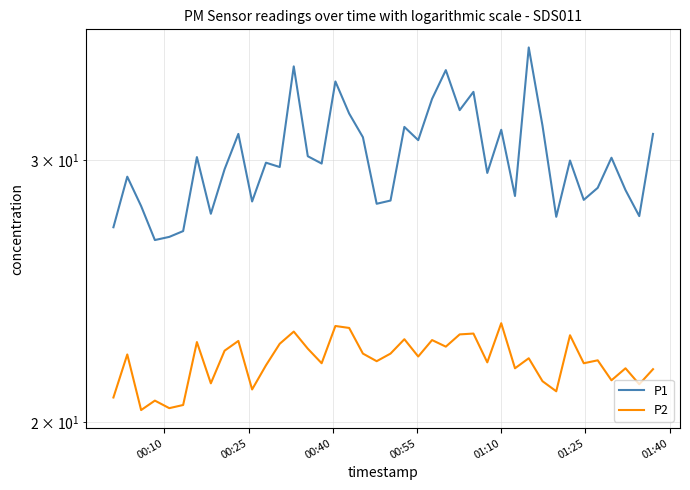

Is it true that P2 equals 13.0 at 12?

False